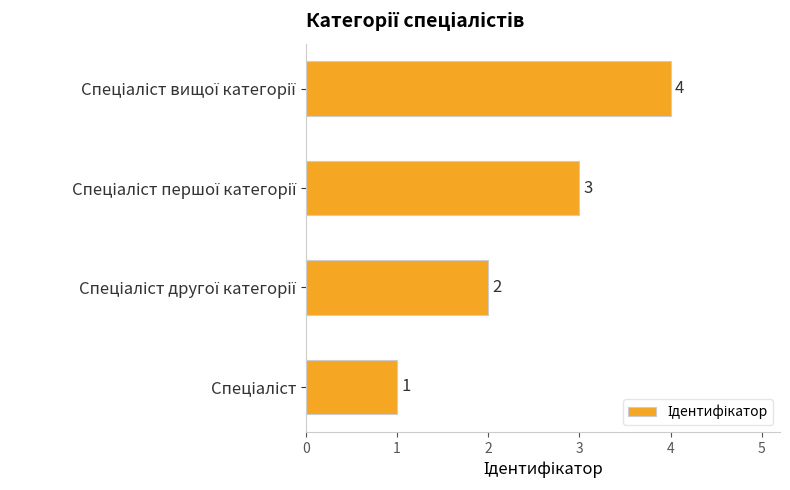

What is the smallest value displayed?

1